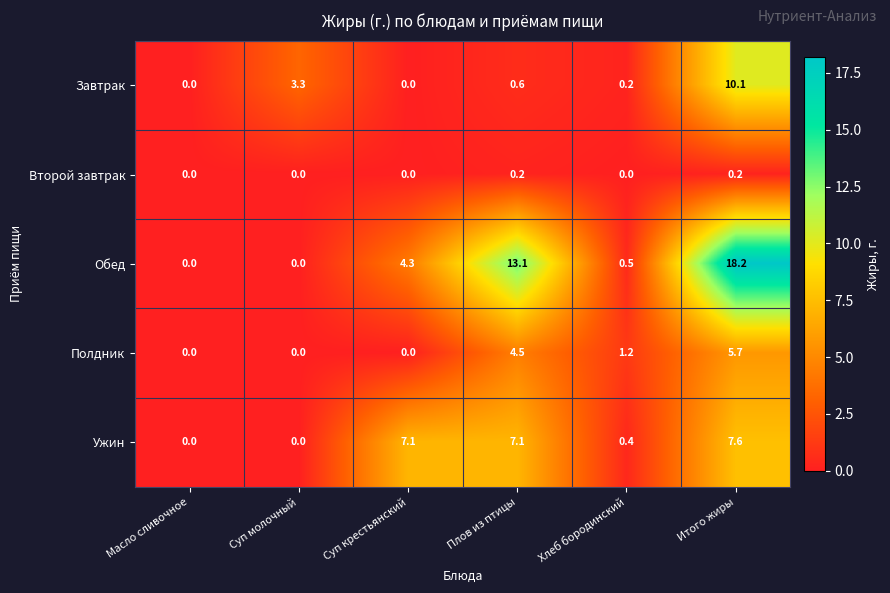

How many values in the Ужин series exceed 7?

3